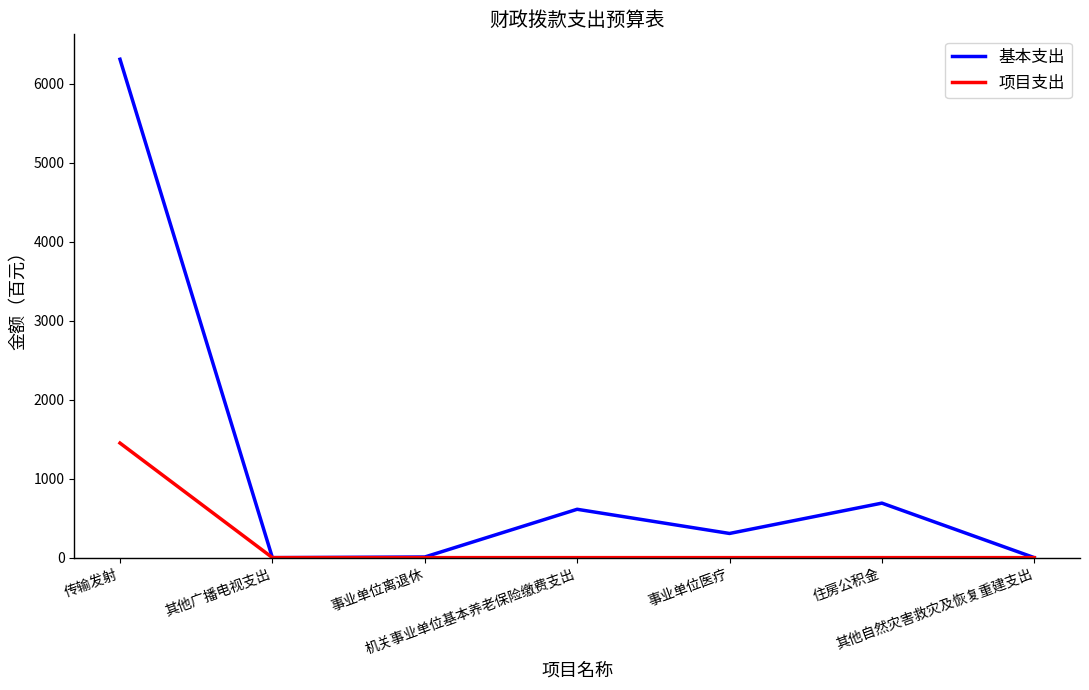

At how many categories does at least one series exceed 4238?

1